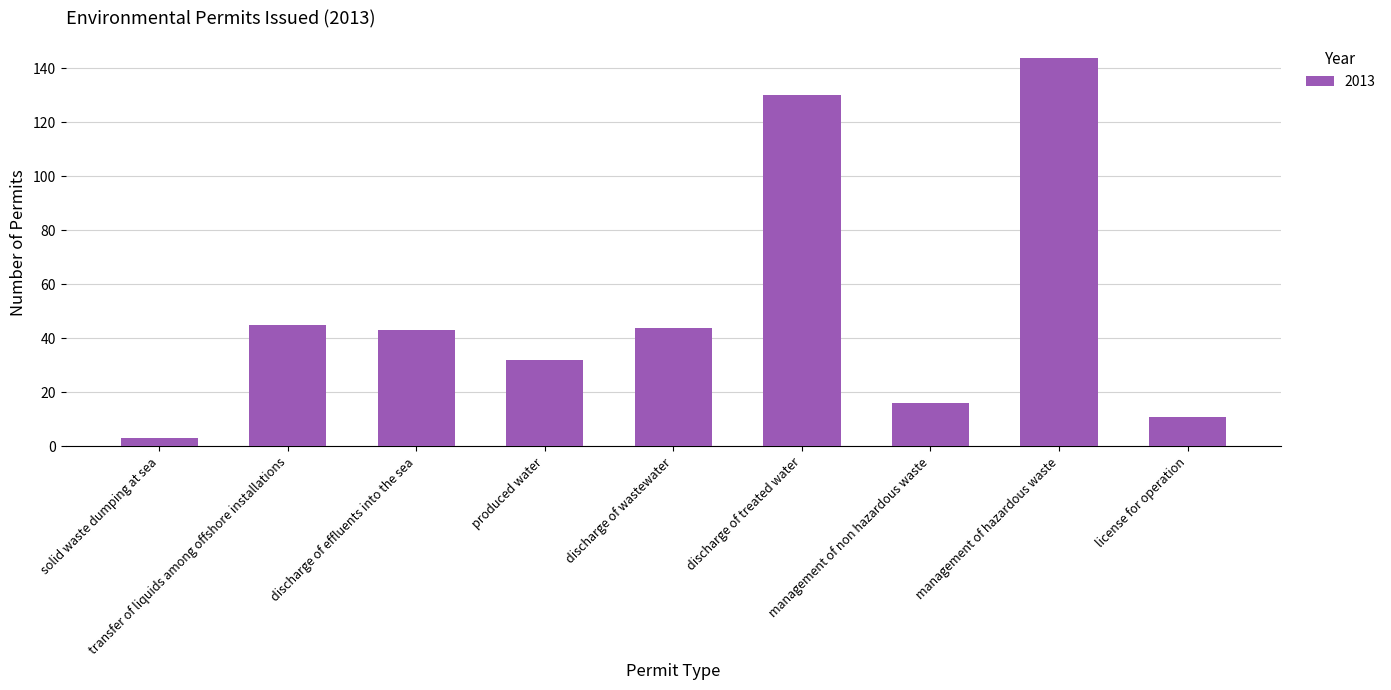

What is the label of the 3rd bar from the left?

discharge of effluents into the sea